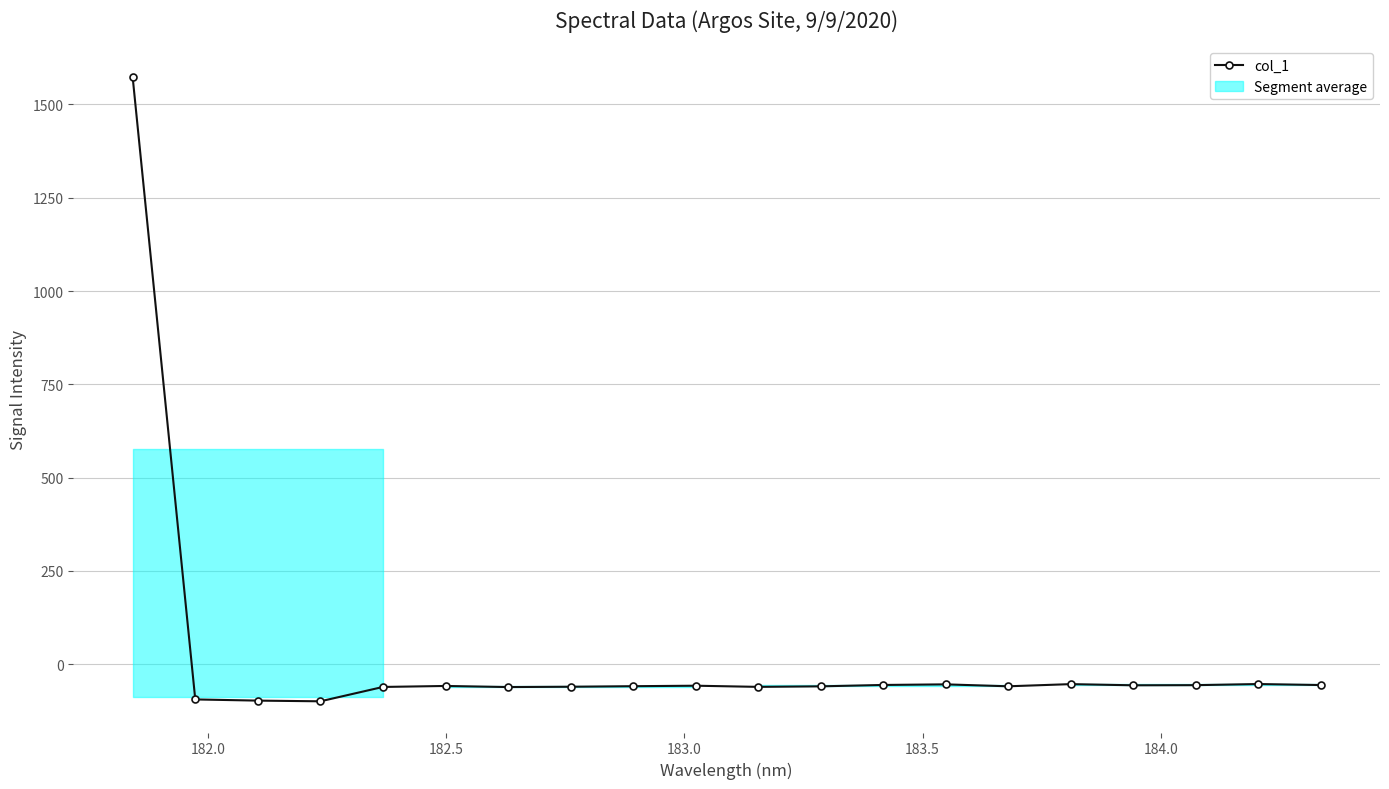

What is the maximum value for col_1?

1572.6